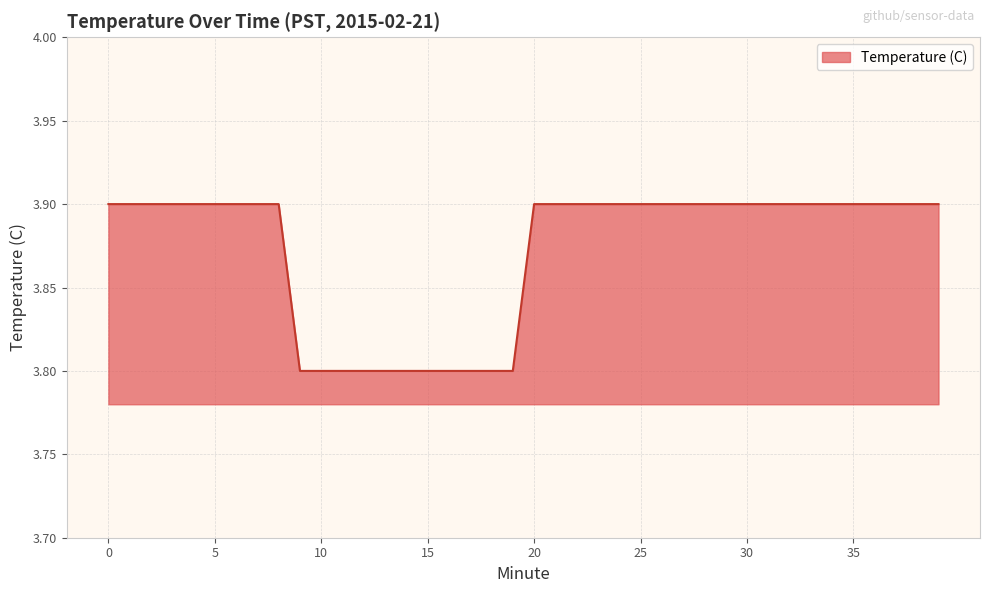

List the labels in order of value, smallest first.

9, 10, 11, 12, 13, 14, 15, 16, 17, 18, 19, 0, 1, 2, 3, 4, 5, 6, 7, 8, 20, 21, 22, 23, 24, 25, 26, 27, 28, 29, 30, 31, 32, 33, 34, 35, 36, 37, 38, 39